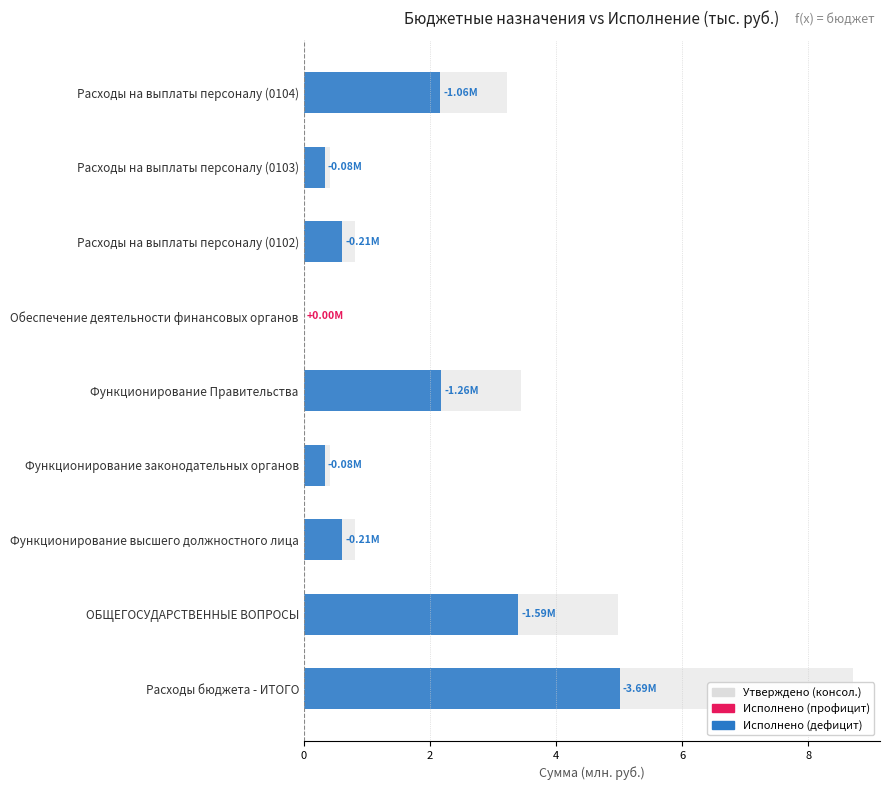

Reading left to right, transcribe all the data shown in this chart.

Утверждено (консол.): 8.7	5.0	0.8	0.4	3.4	0.0	0.8	0.4	3.2
Исполнено (консол.): 5.0	3.4	0.6	0.3	2.2	0.0	0.6	0.3	2.2